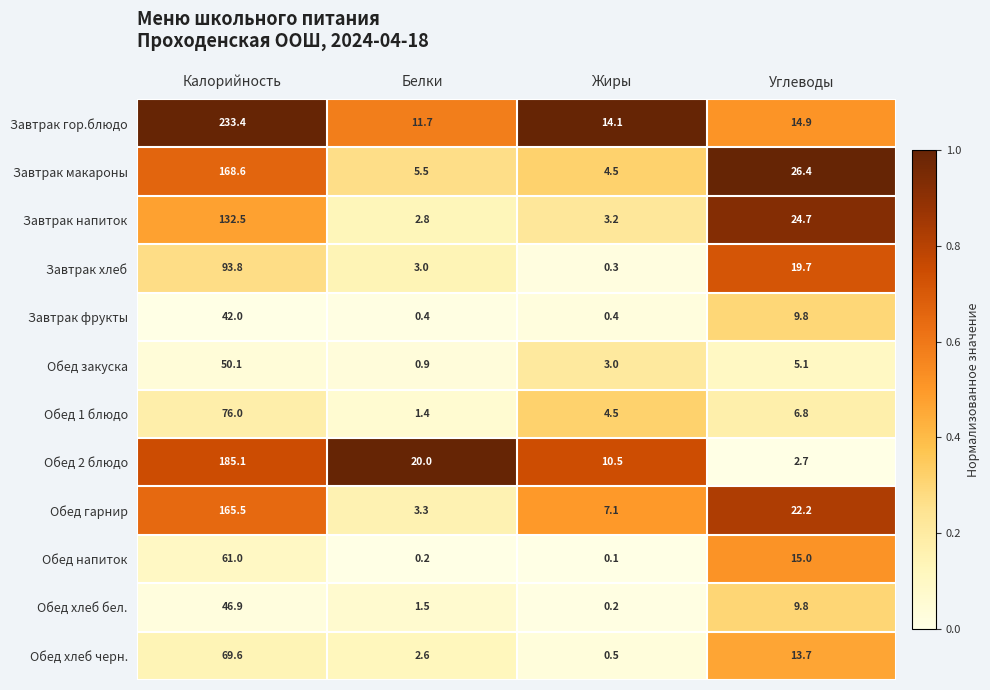

Count the number of data series in this chart.

12